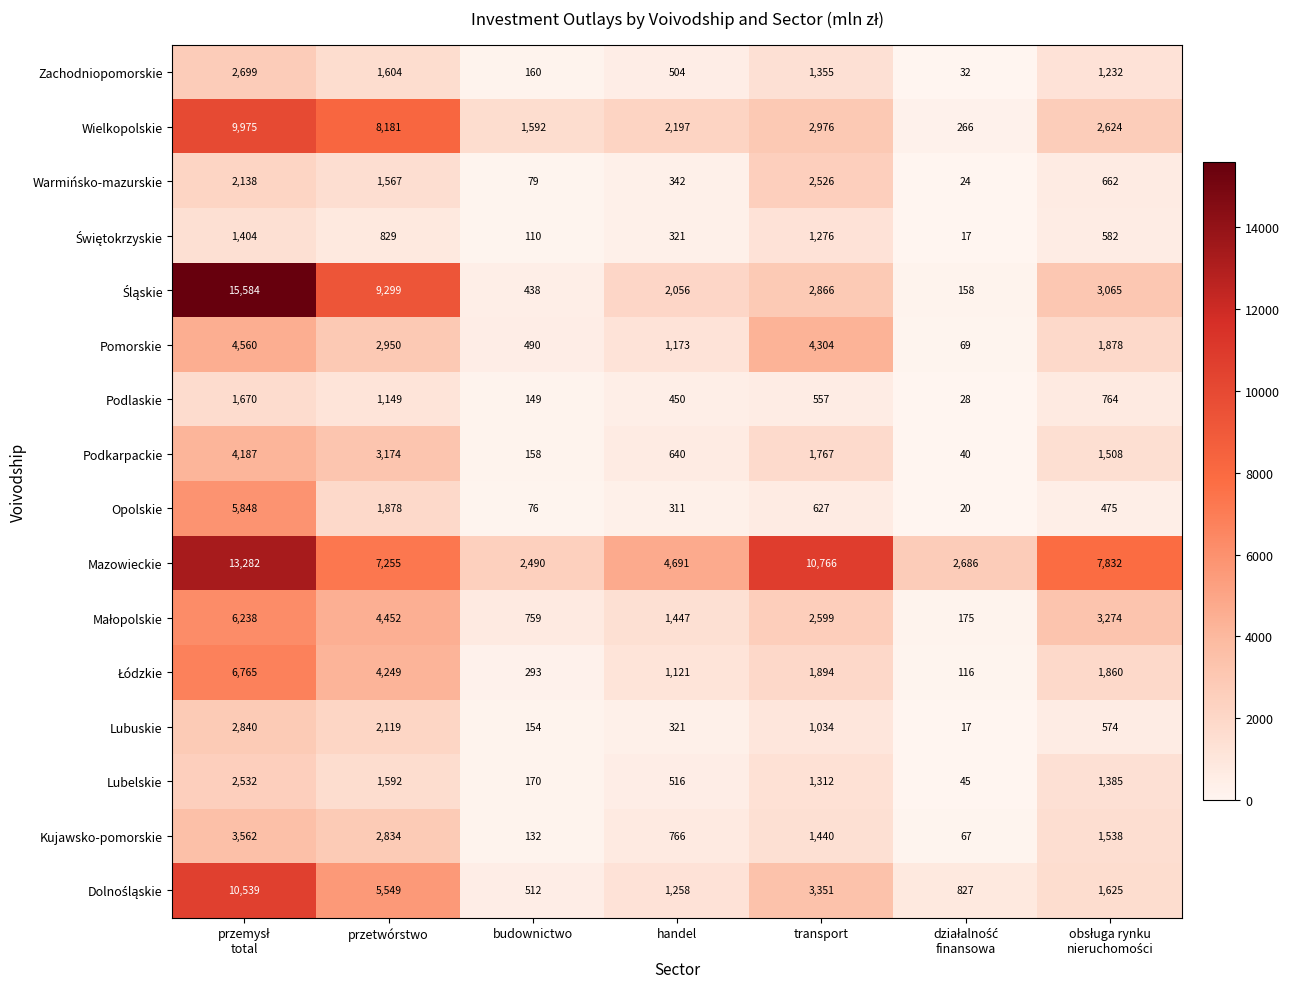

Where is Warmińsko-mazurskie nearest to the value 1275?

przetwórstwo